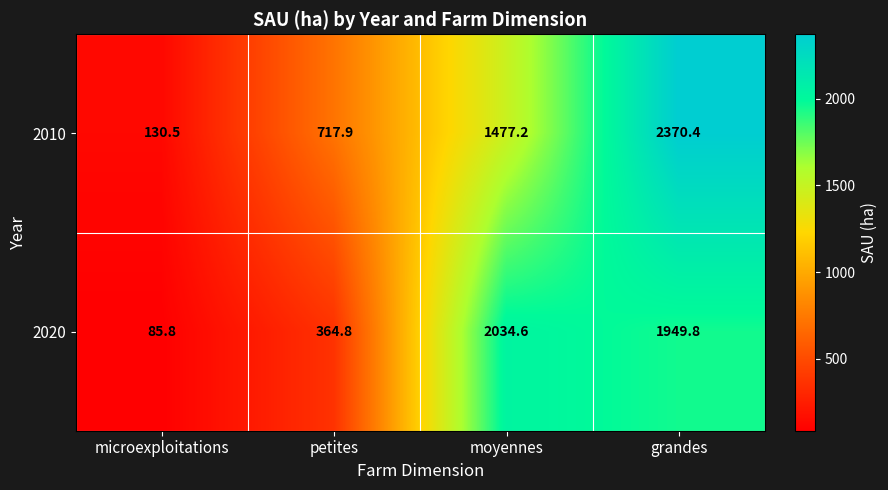

What is the sum of the 2010 values at microexploitations and petites?

848.4